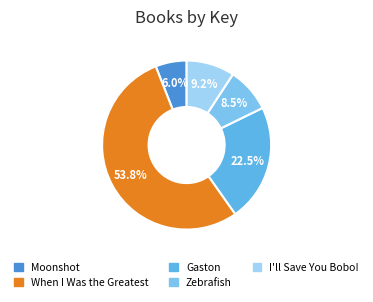

Does Moonshot account for over 50% of the chart?

No